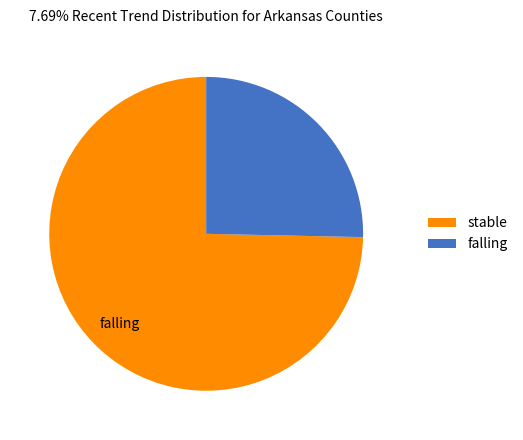

Do stable and falling together represent more than half of the pie?

Yes